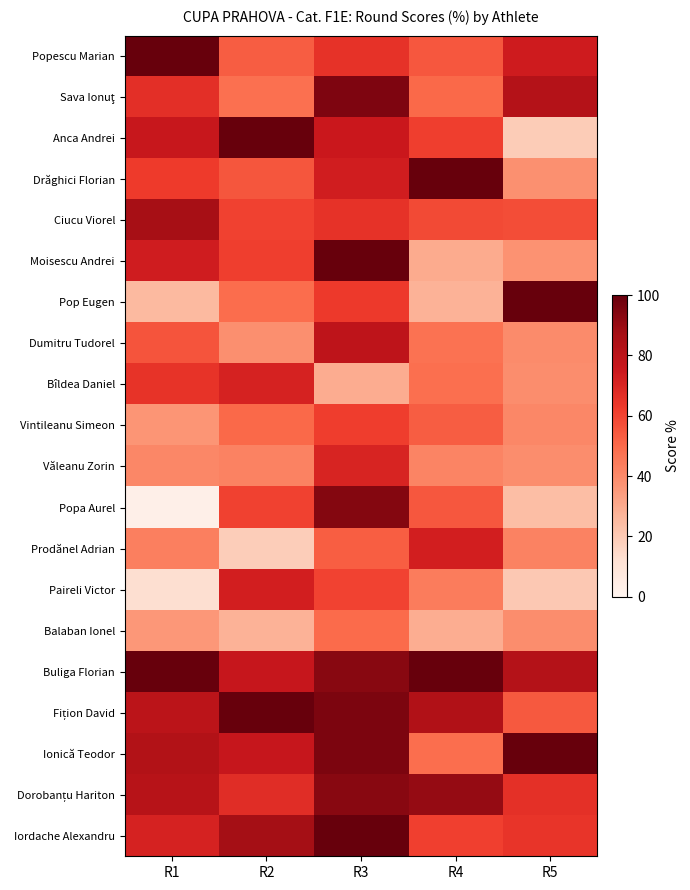

Which series has the widest spread of values?

Popa Aurel